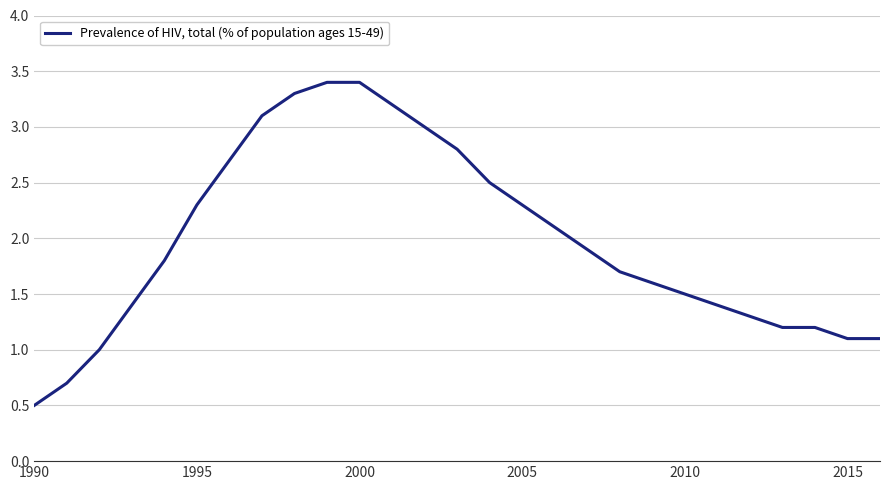

What is the minimum value shown in the chart?

0.5